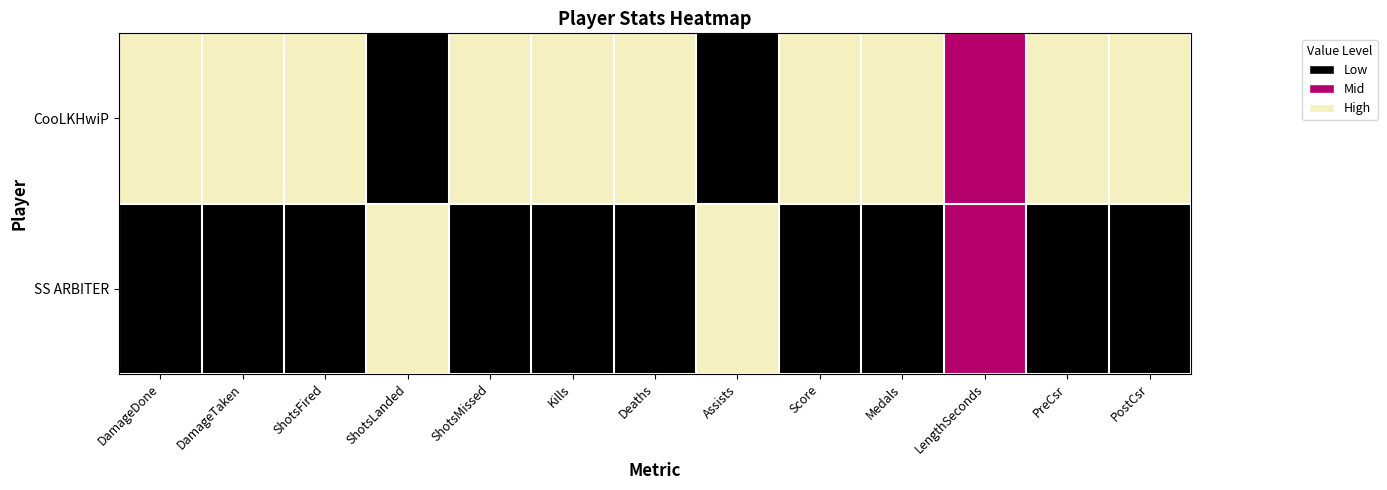

At which category is the sum across all series the highest?

DamageDone